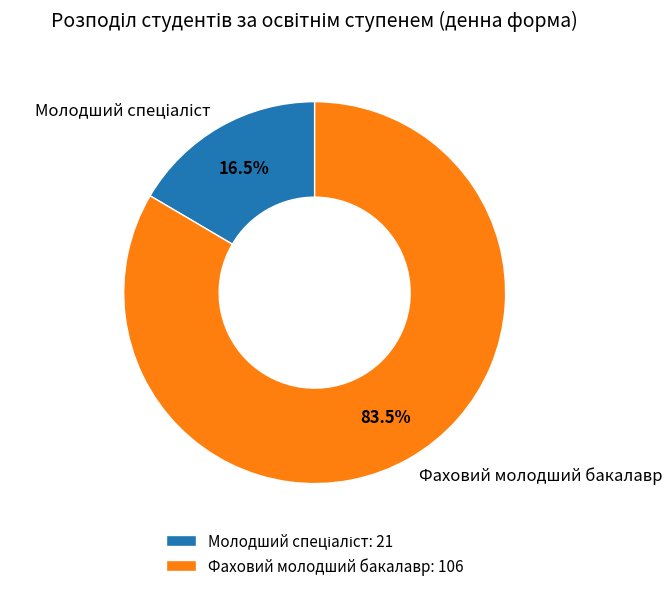

How many slices are in this pie chart?

2